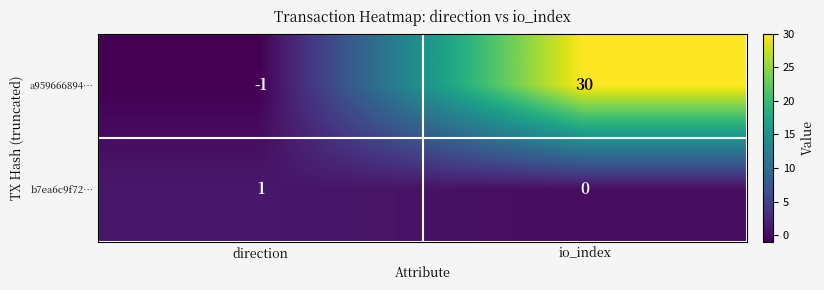

How many values in a959666894… are below zero?

1